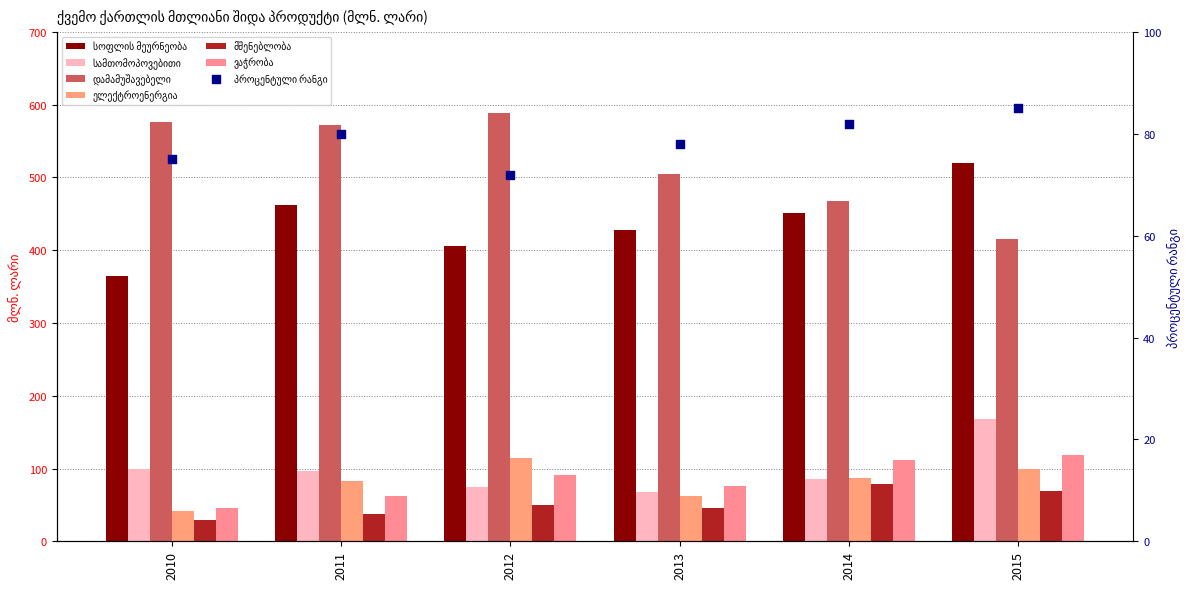

At which category is the sum across all series the highest?

2015